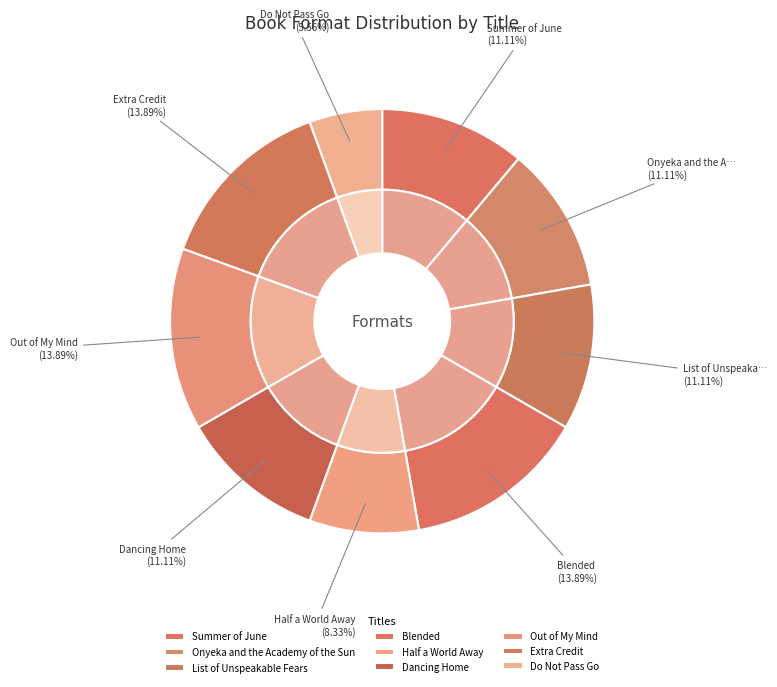

What percentage is the List of Unspeakable Fears slice, to the nearest percent?

11%